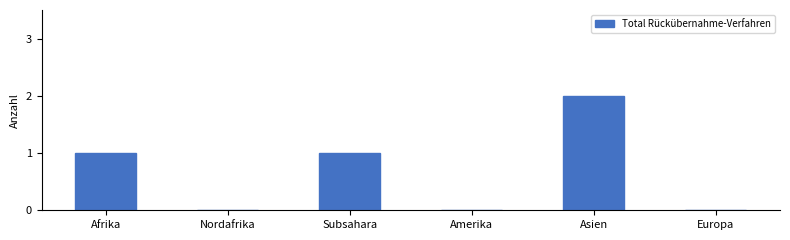

How many categories are shown in the chart?

6